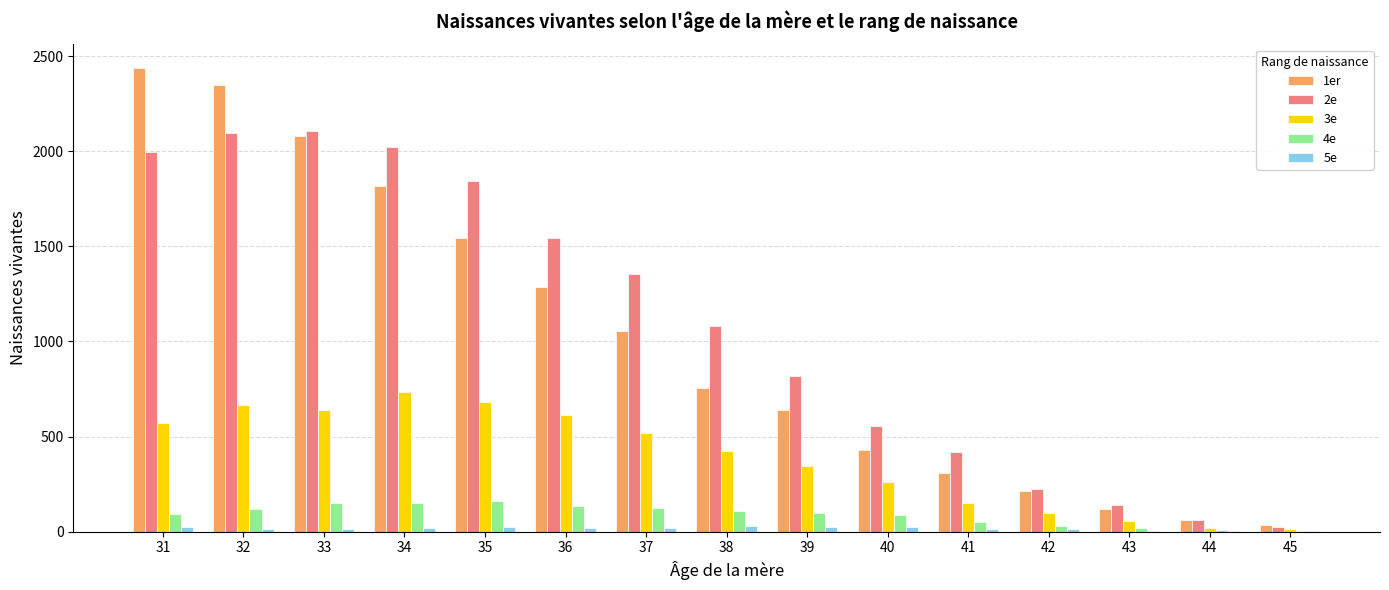

The value of 1er at 39 is 1002. True or false?

False